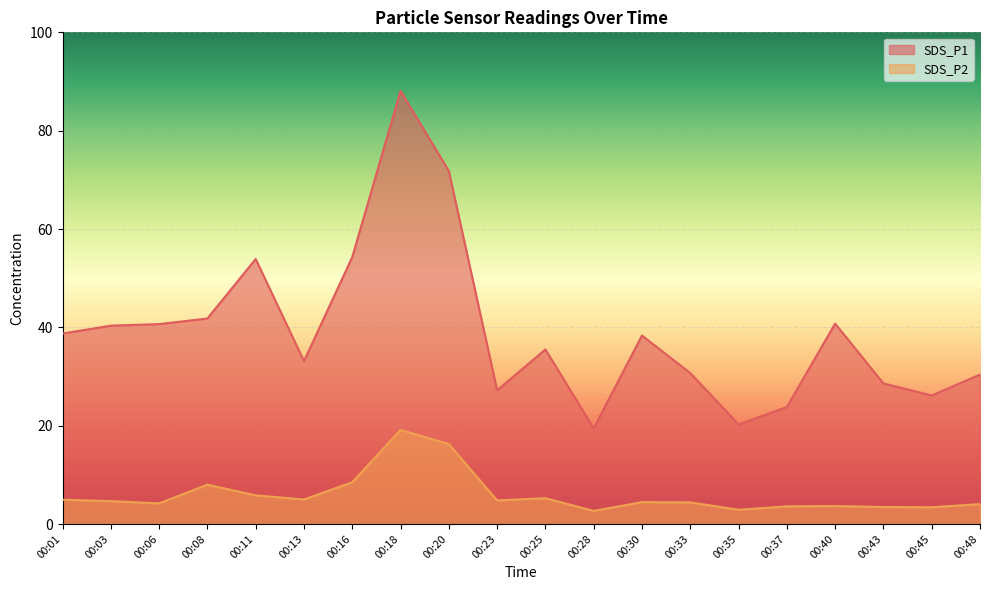

What is the value of the SDS_P2 point at the 15th from the left?

1.4